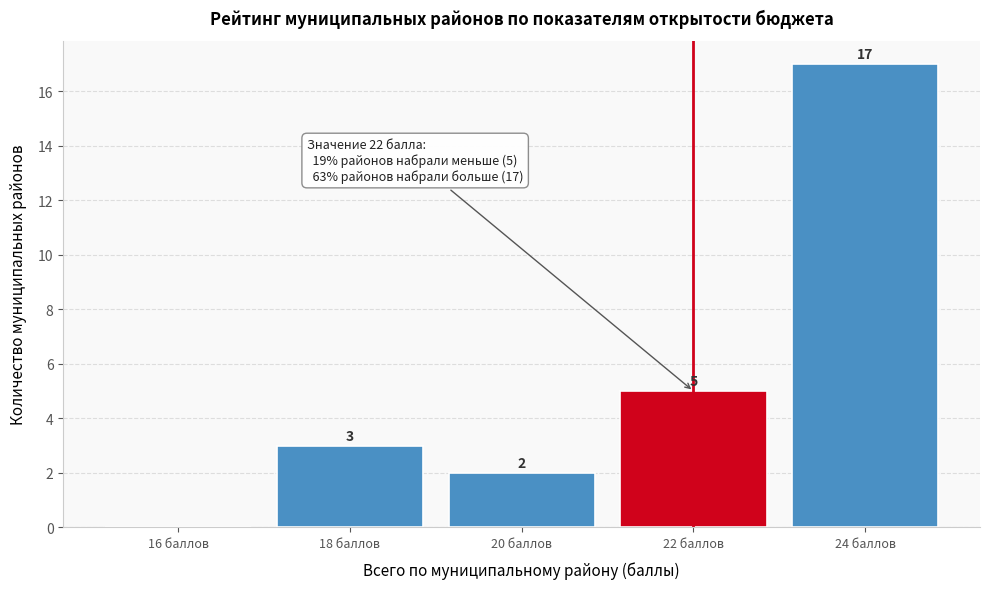

Reading left to right, list all the values displayed in this chart.

16 баллов=0	18 баллов=3	20 баллов=2	22 баллов=5	24 баллов=17